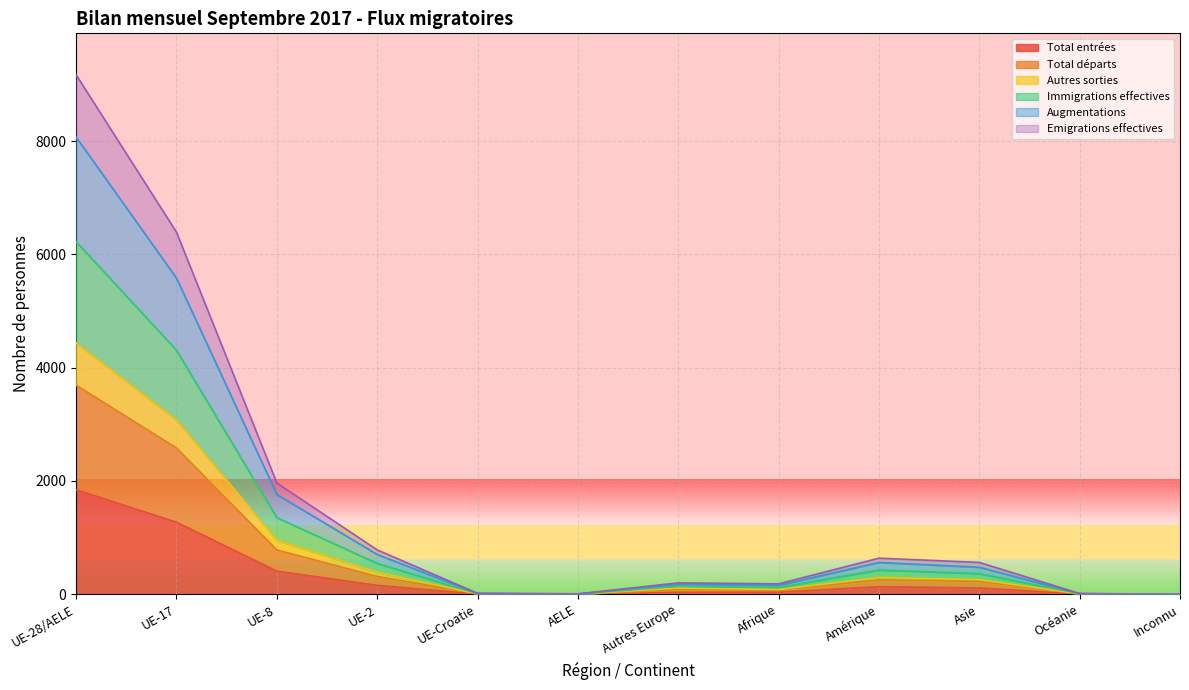

The Autres sorties series shows 5 at AELE. True or false?

True